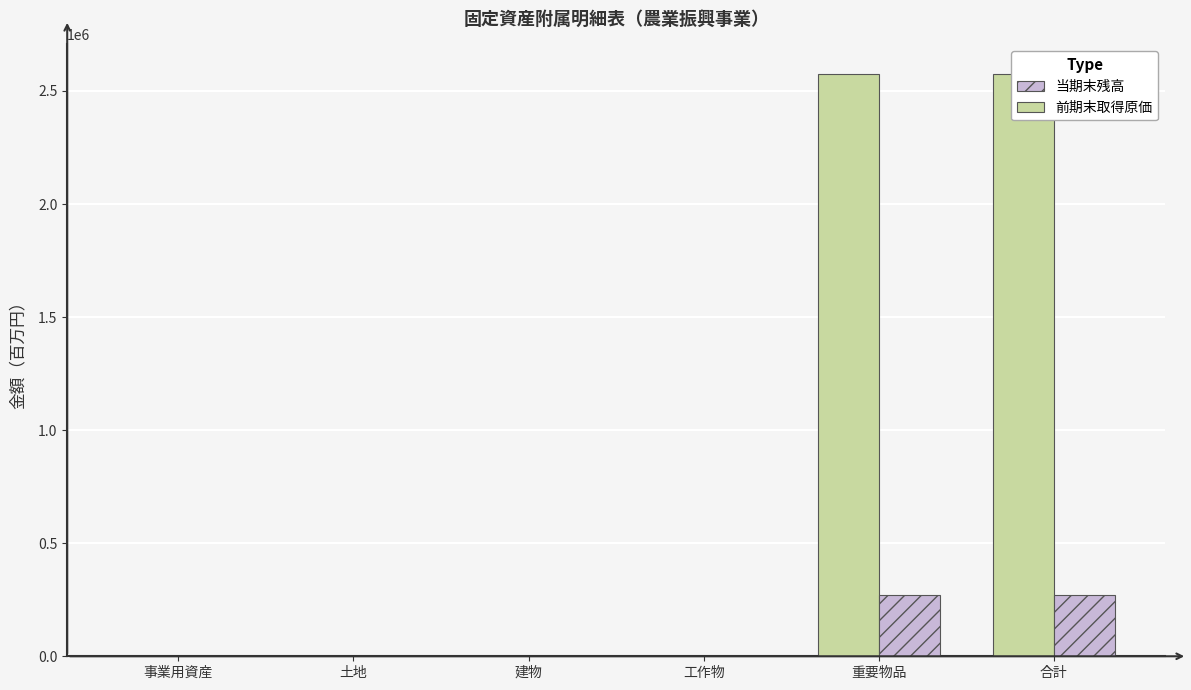

Rank the series by their average value, from lowest to highest.

当期末残高, 前期末取得原価